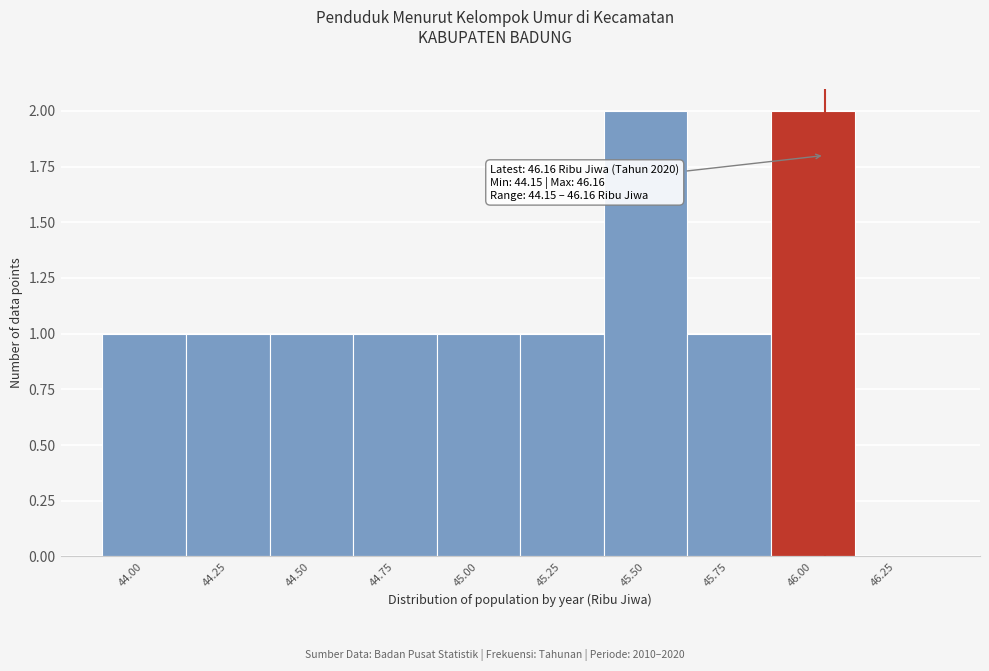

Reading left to right, list all the values displayed in this chart.

44.00=1	44.25=1	44.50=1	44.75=1	45.00=1	45.25=1	45.50=2	45.75=1	46.00=2	46.25=0